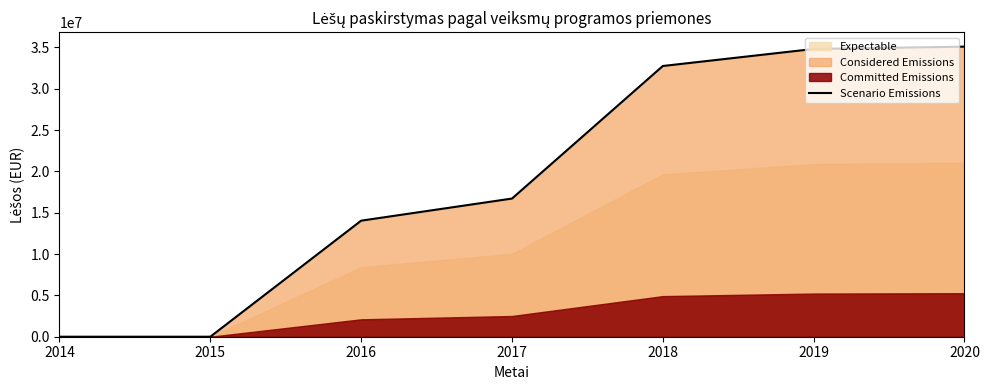

Rank the categories by value from highest to lowest.

2020, 2019, 2018, 2017, 2016, 2014, 2015